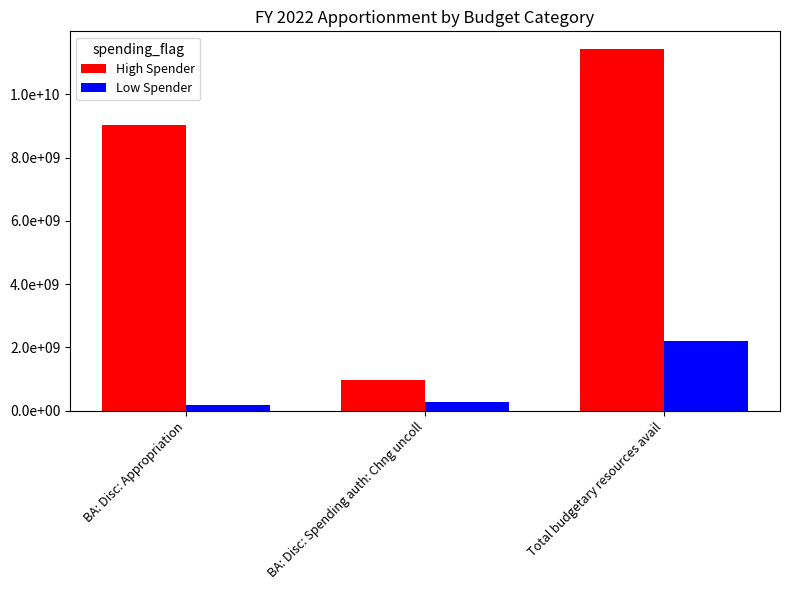

Is the value of Low Spender at BA: Disc: Spending auth: Chng uncoll greater than the value of High Spender at BA: Disc: Spending auth: Chng uncoll?

No